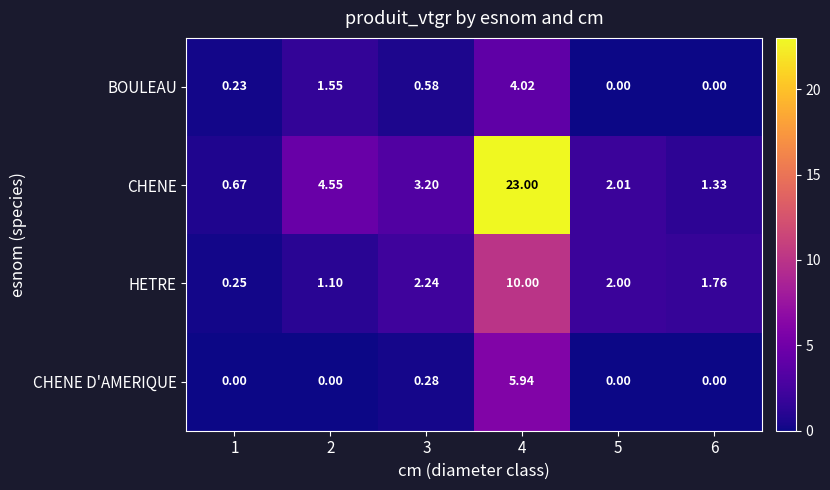

At 3, list the series in order from smallest to largest.

CHENE D'AMERIQUE, BOULEAU, HETRE, CHENE